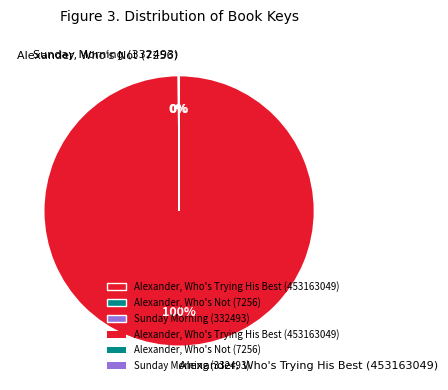

To the nearest percent, what is the average slice percentage?

33%